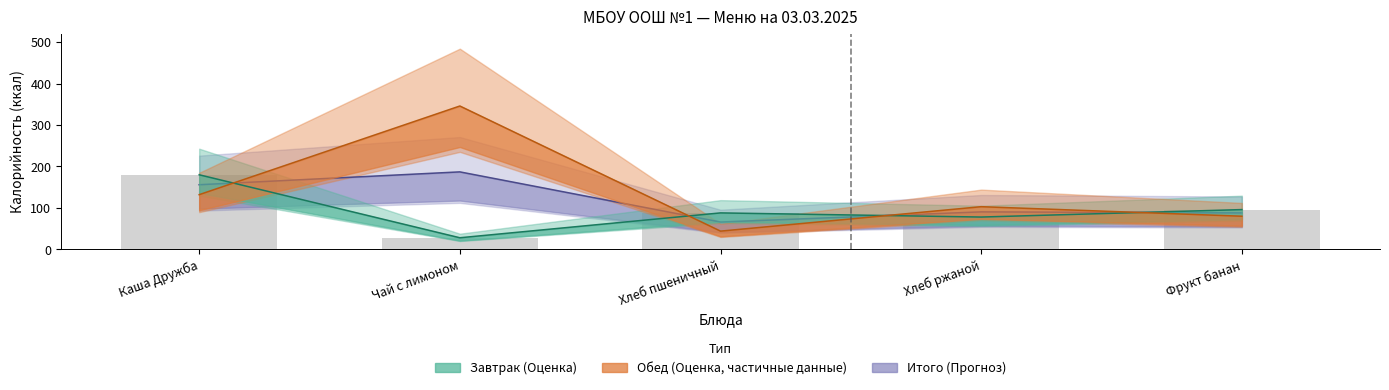

True or false: Завтрак has a value of 246 at Каша Дружба.

False